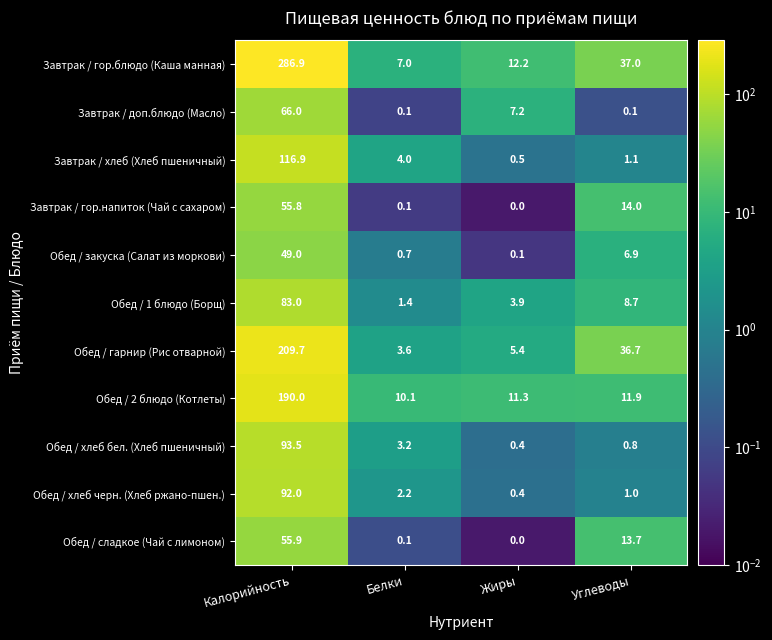

Which series changed the most between Калорийность and Углеводы?

Завтрак / гор.блюдо (Каша манная)